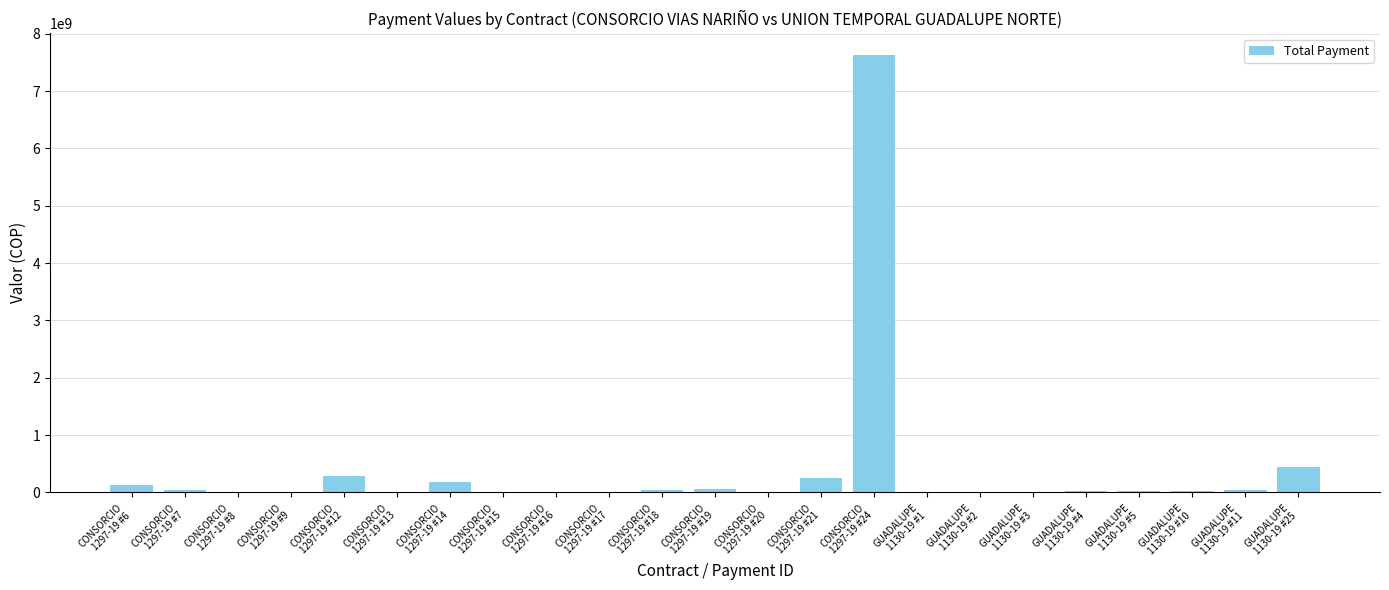

What is the maximum value shown in the chart?

7624463146.8